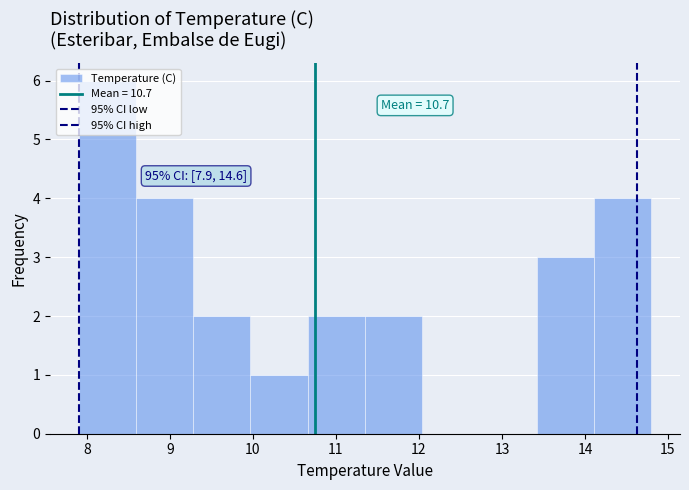

Over which range of the x-axis is the bar tallest?

7.90 to 8.59